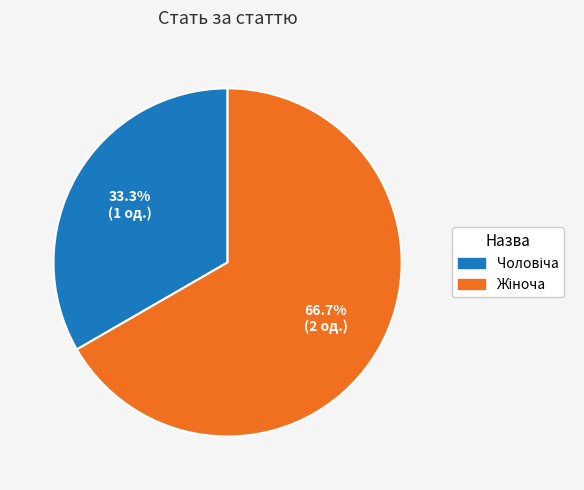

Is there any slice that represents more than half of the pie?

Yes